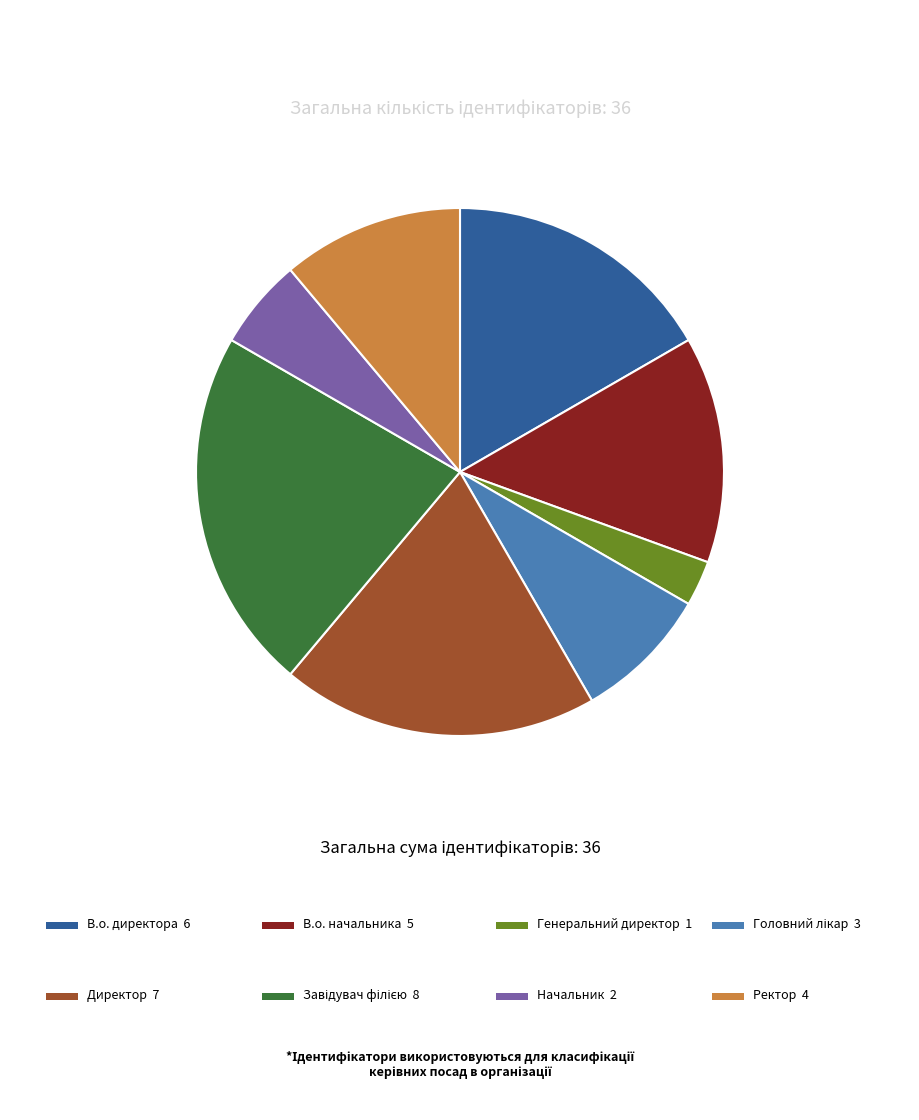

Is there any slice that represents more than half of the pie?

No